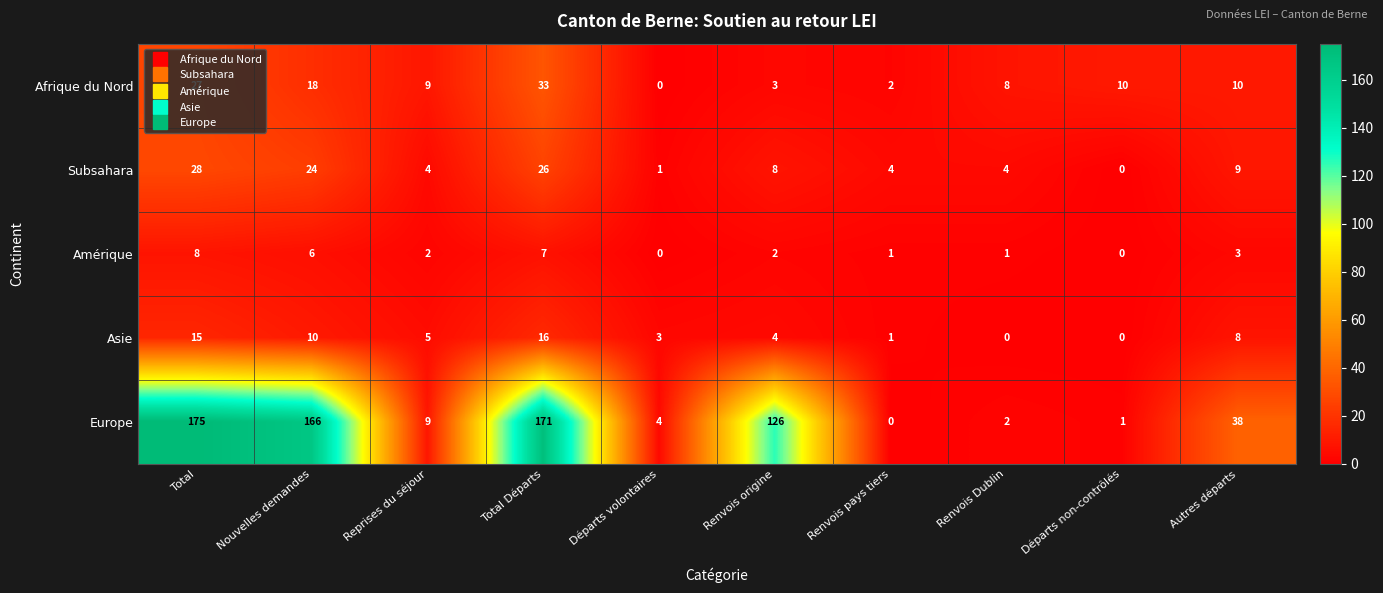

At how many categories does at least one series exceed 39?

4